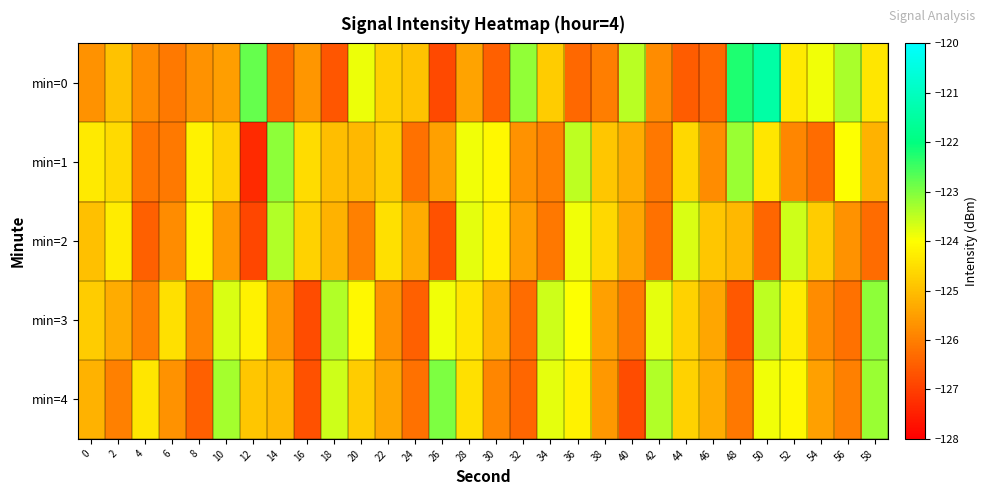

Between 18 and 24, which series saw the biggest shift?

min=3